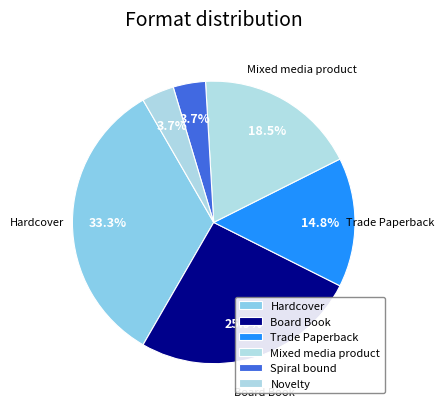

True or false: Board Book accounts for 21% of the total.

False